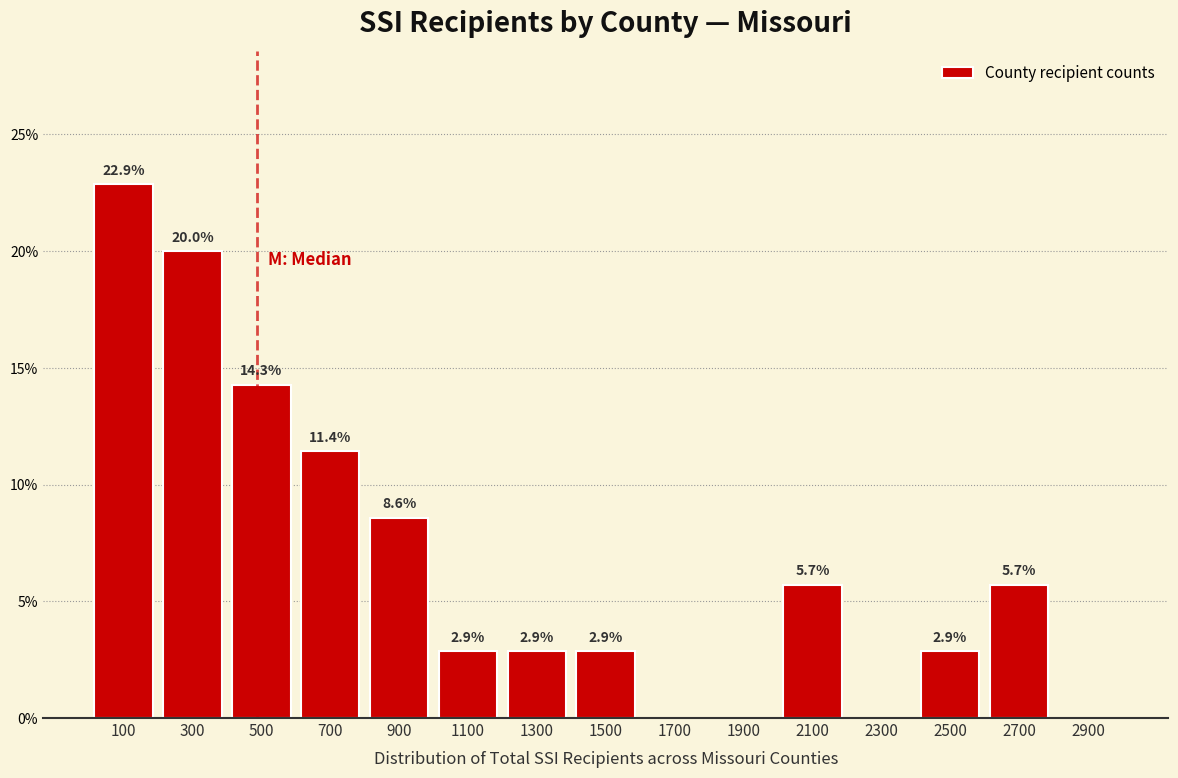

Which range on the x-axis has the tallest bar?

0 to 200